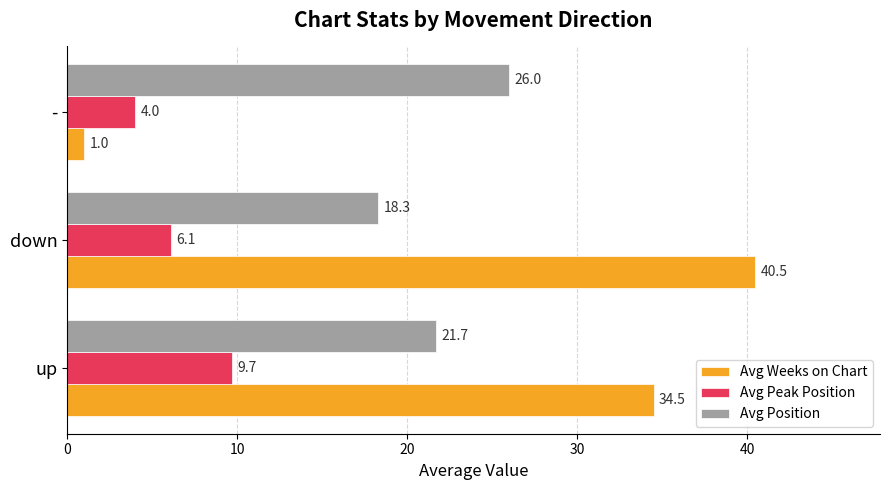

How many values in the Avg Position series exceed 21?

2